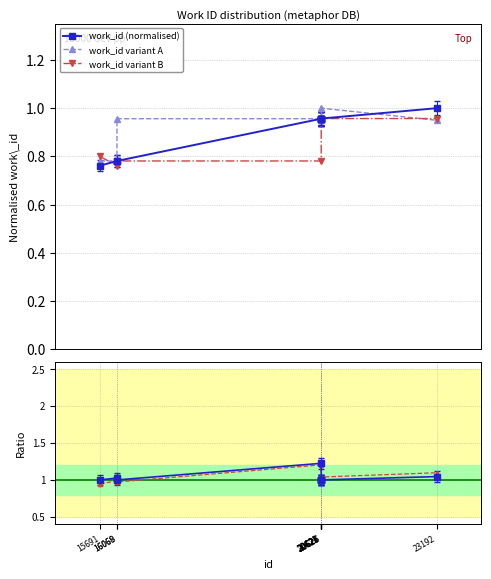

True or false: work_id variant B and Ratio variant cross at least once.

False